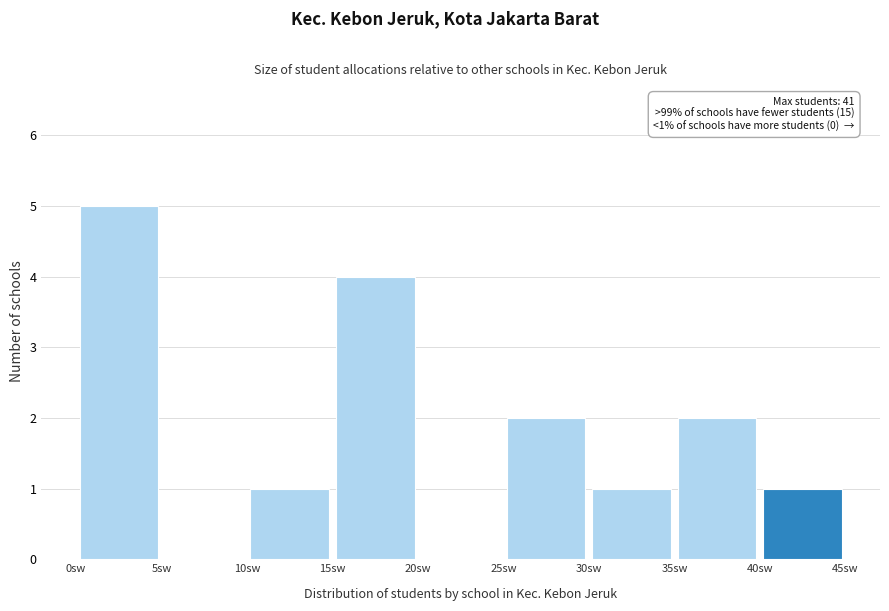

Which range on the x-axis has the tallest bar?

0 to 5